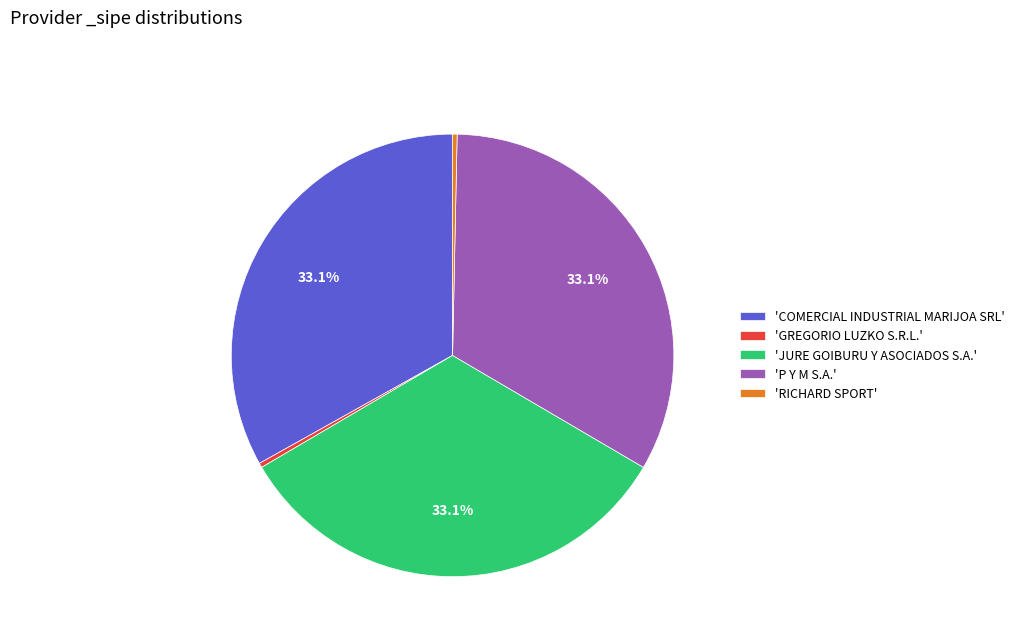

Does 'JURE GOIBURU Y ASOCIADOS S.A.' account for over 50% of the chart?

No